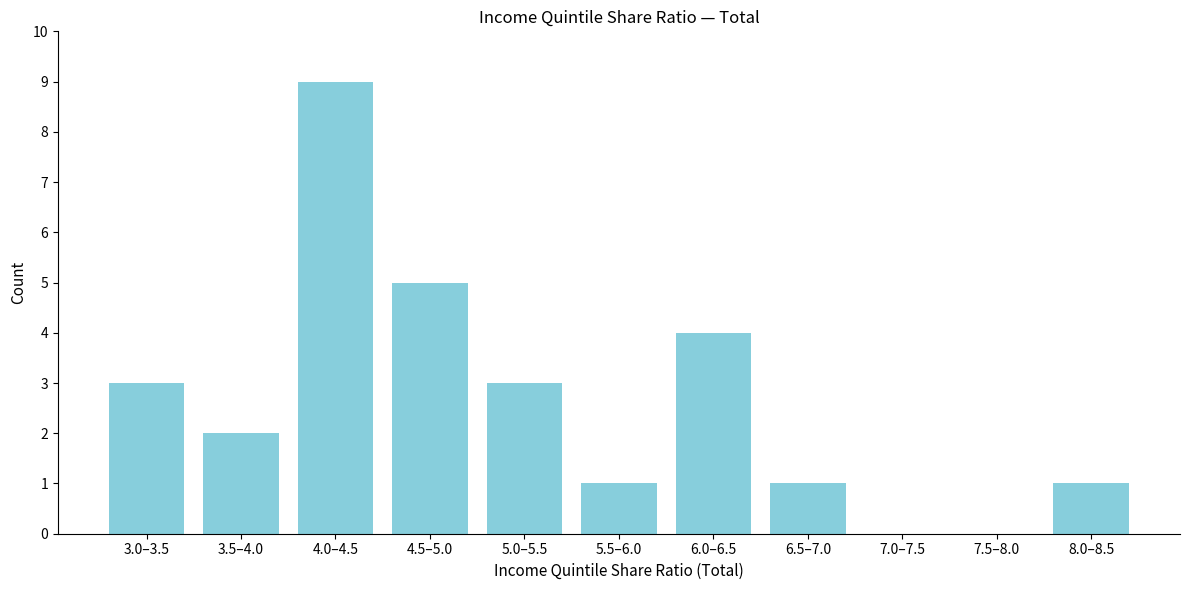

Reading left to right, list all the values displayed in this chart.

3.0–3.5=3	3.5–4.0=2	4.0–4.5=9	4.5–5.0=5	5.0–5.5=3	5.5–6.0=1	6.0–6.5=4	6.5–7.0=1	7.0–7.5=0	7.5–8.0=0	8.0–8.5=1